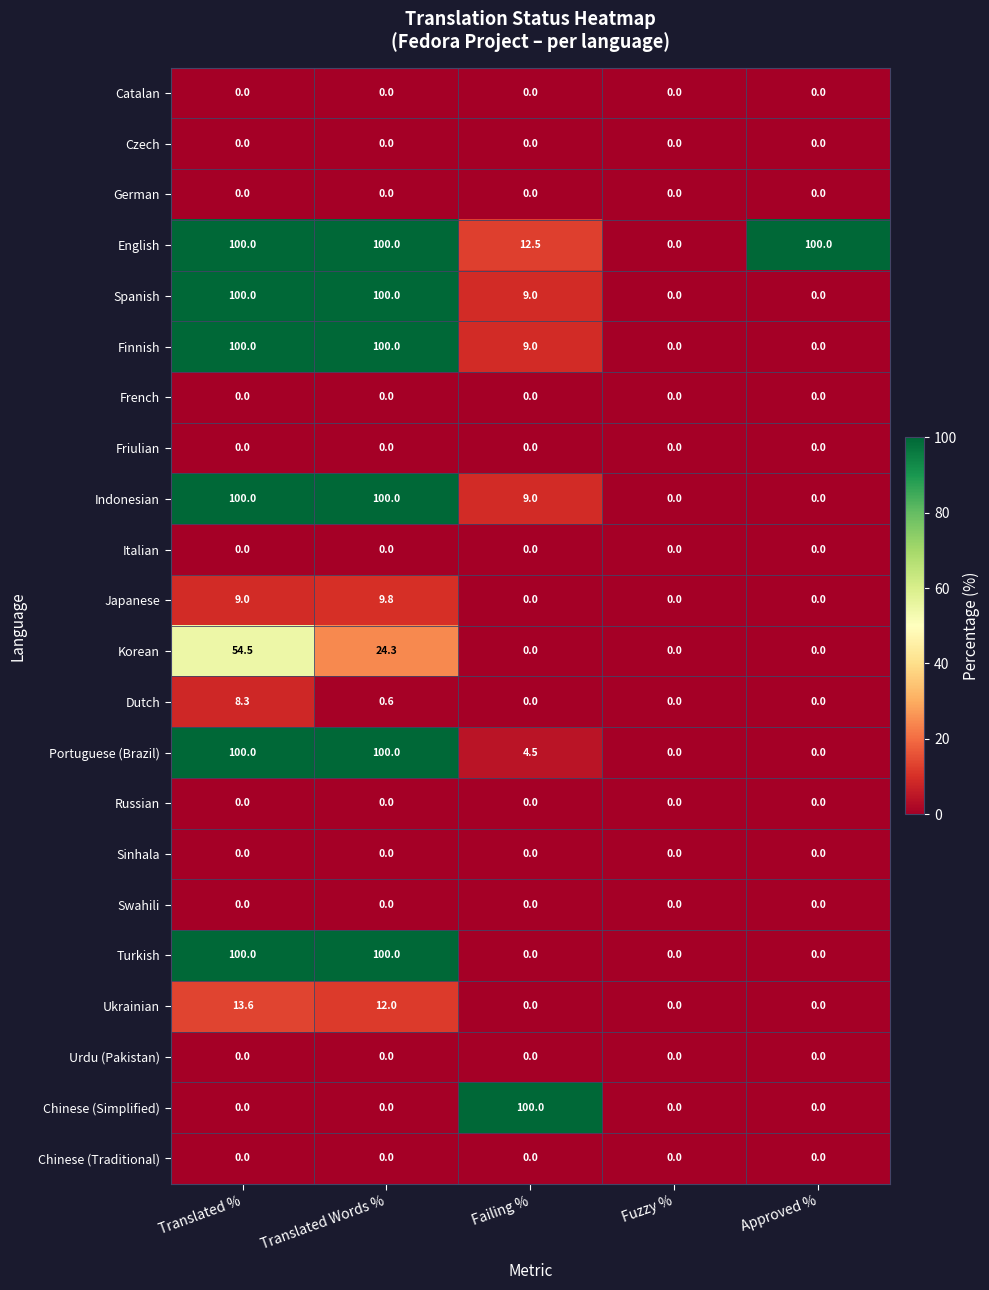

The value of Turkish at Fuzzy % is 0.0. True or false?

True